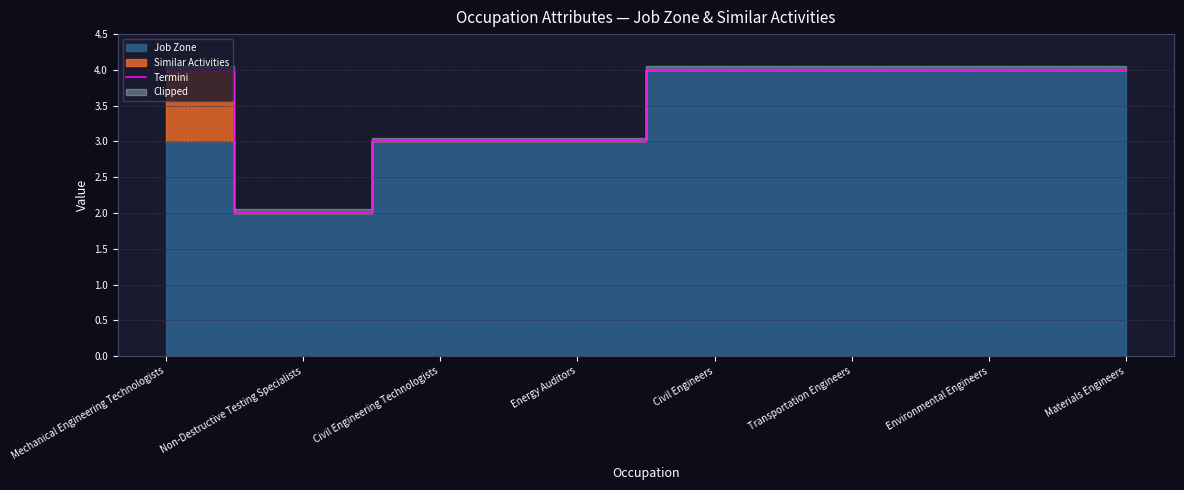

Rank the categories by value from highest to lowest.

Mechanical Engineering Technologists, Civil Engineers, Transportation Engineers, Environmental Engineers, Materials Engineers, Civil Engineering Technologists, Energy Auditors, Non-Destructive Testing Specialists